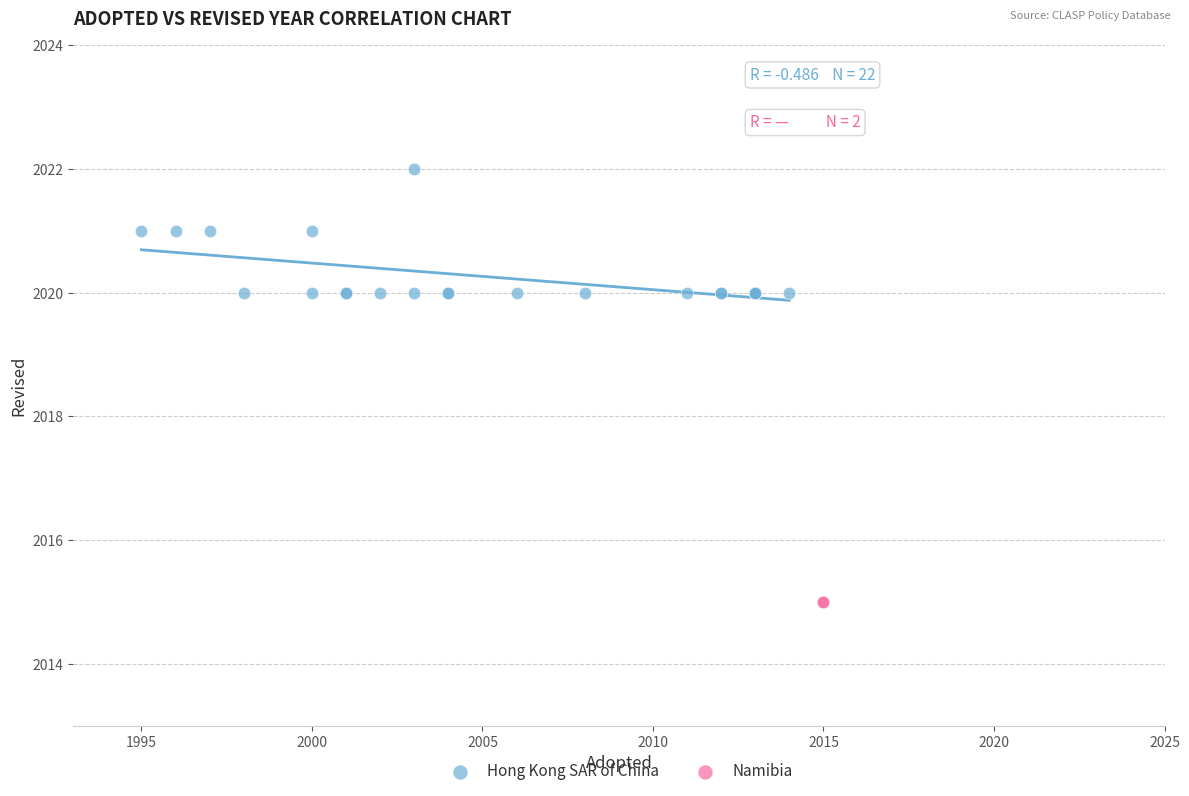

What are all the series names shown in the legend?

Hong Kong SAR of China, Namibia